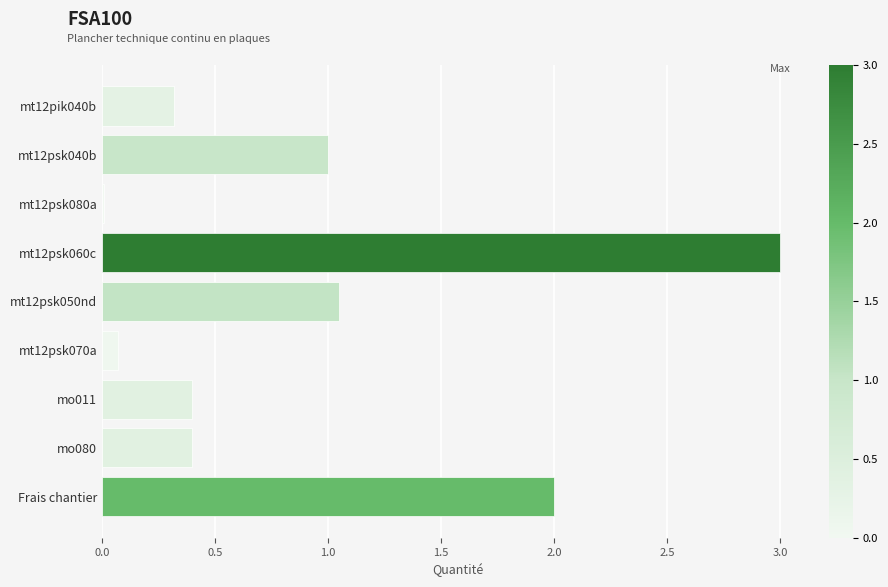

What is the average value?

0.9